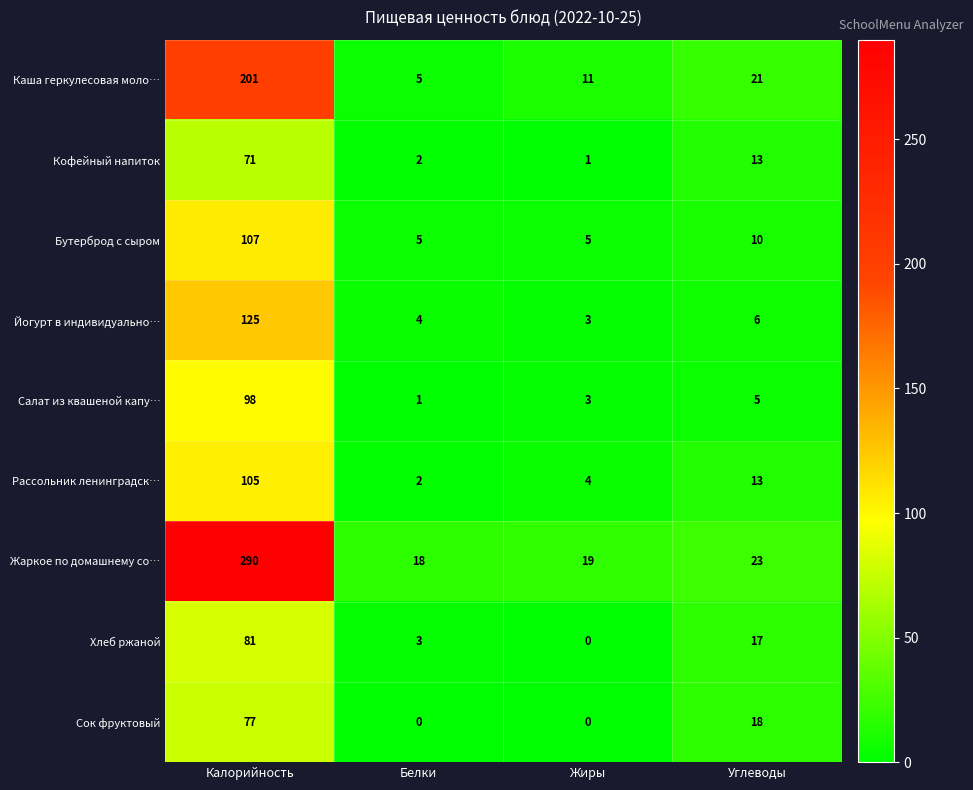

What is the sum of all Жаркое по домашнему со… values?

350